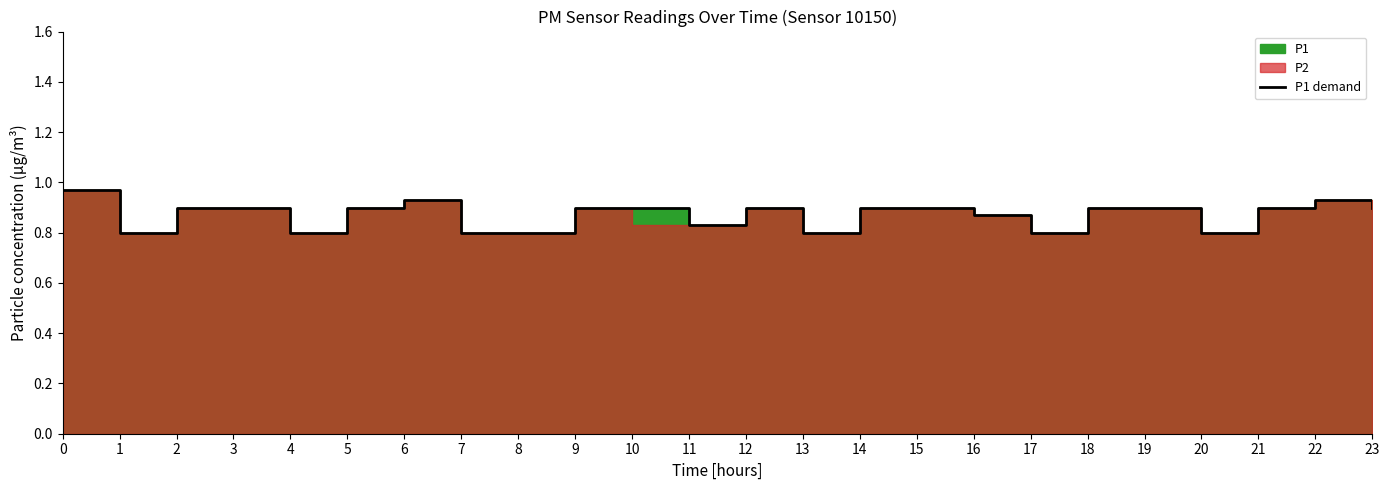

List the labels in order of value, largest first.

0, 6, 22, 2, 3, 5, 9, 10, 12, 14, 15, 18, 19, 21, 23, 16, 11, 1, 4, 7, 8, 13, 17, 20